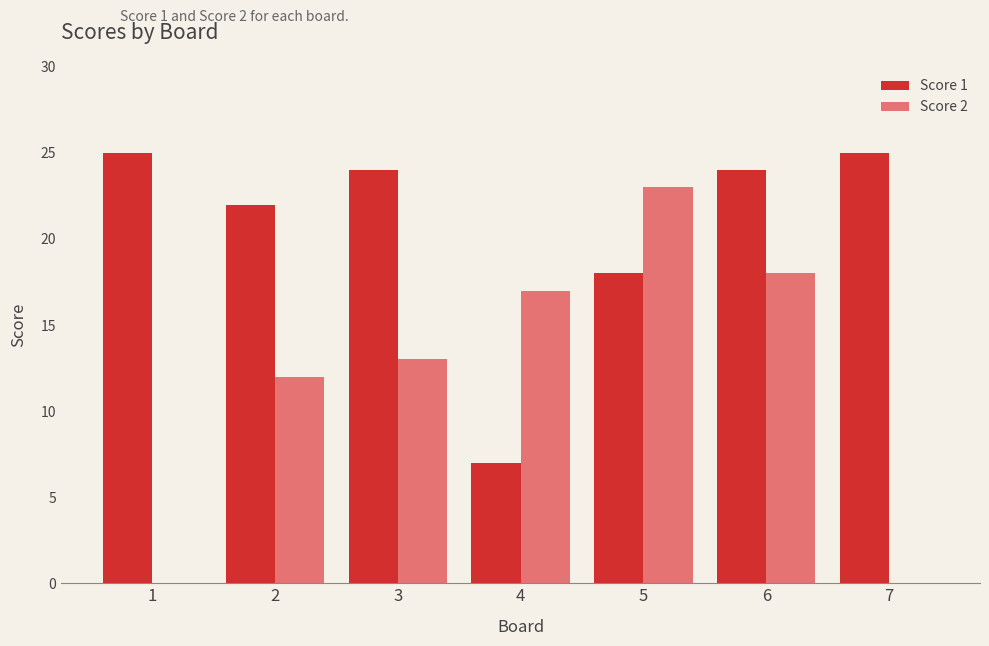

Which series changed the most between 3 and 5?

Score 2